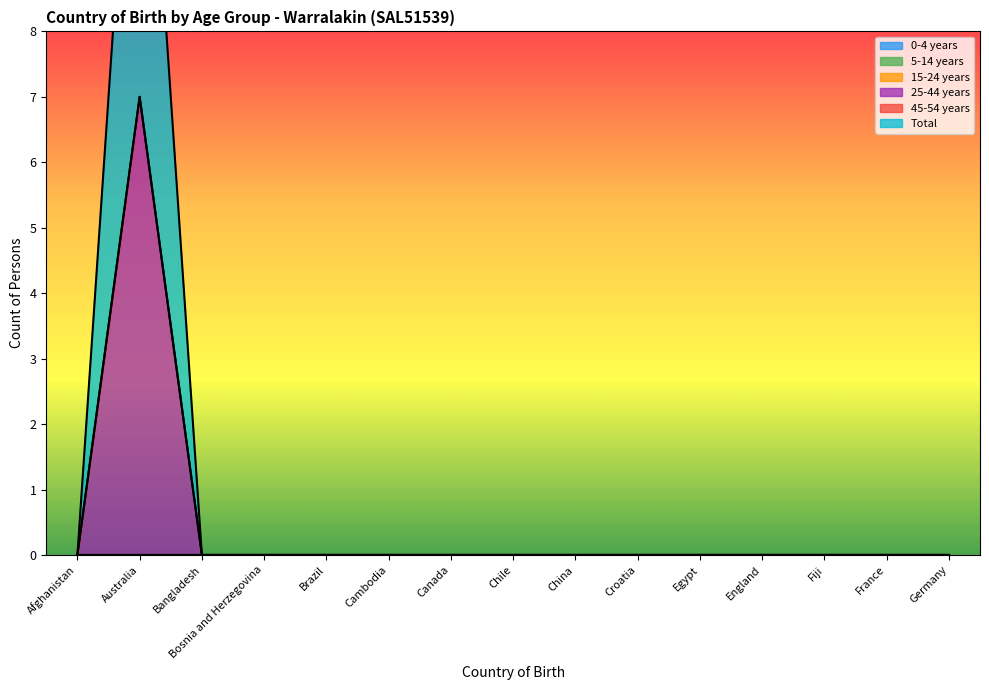

At how many categories does at least one series exceed 1?

1